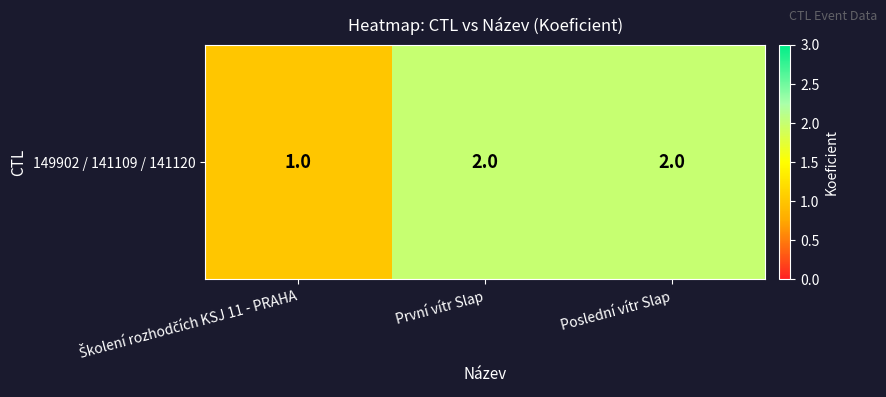

At which label is the value closest to 1?

Školení rozhodčích KSJ 11 - PRAHA